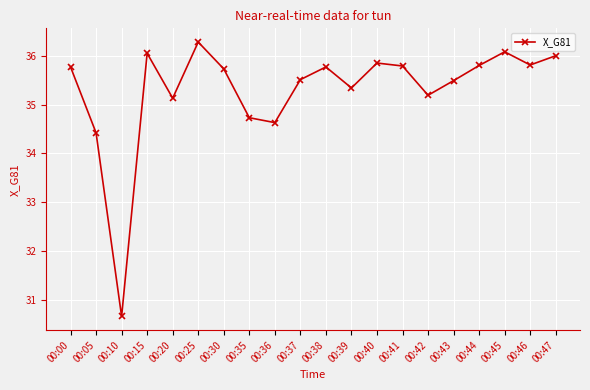

At which label does the data first exceed 35?

00:00